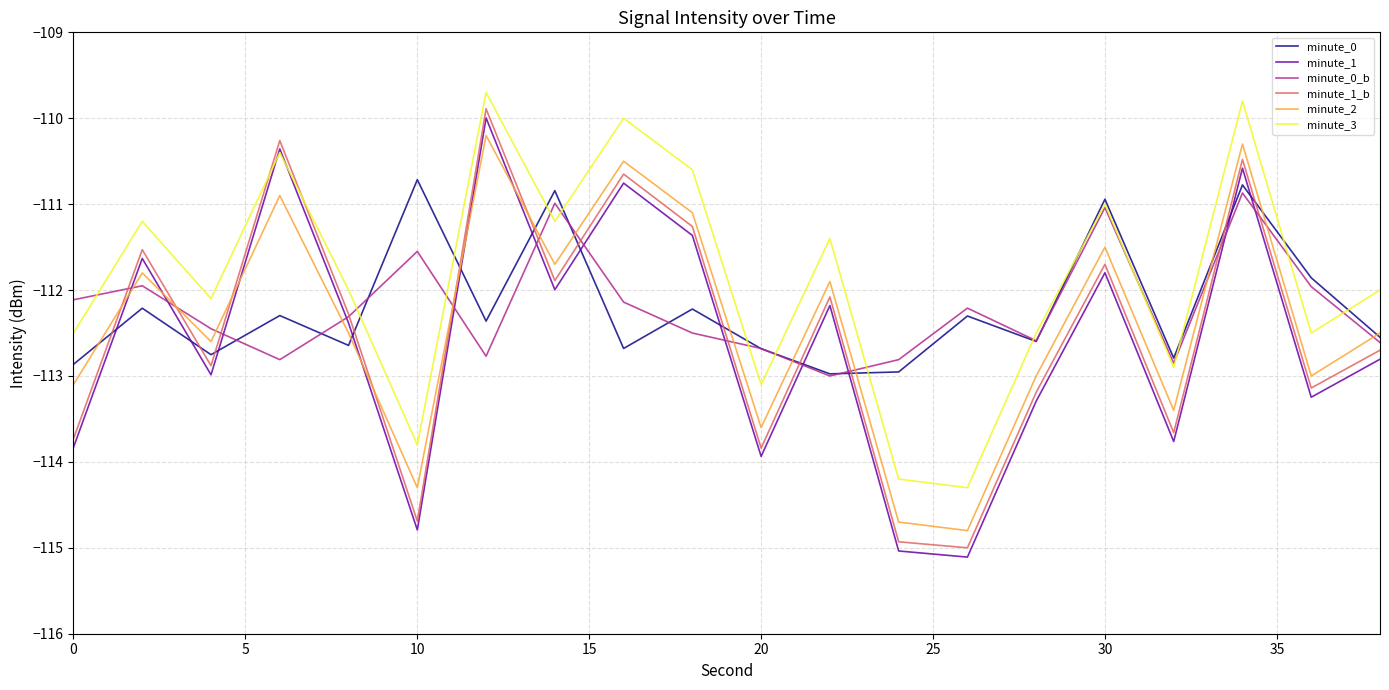

How many distinct data groups are displayed?

6